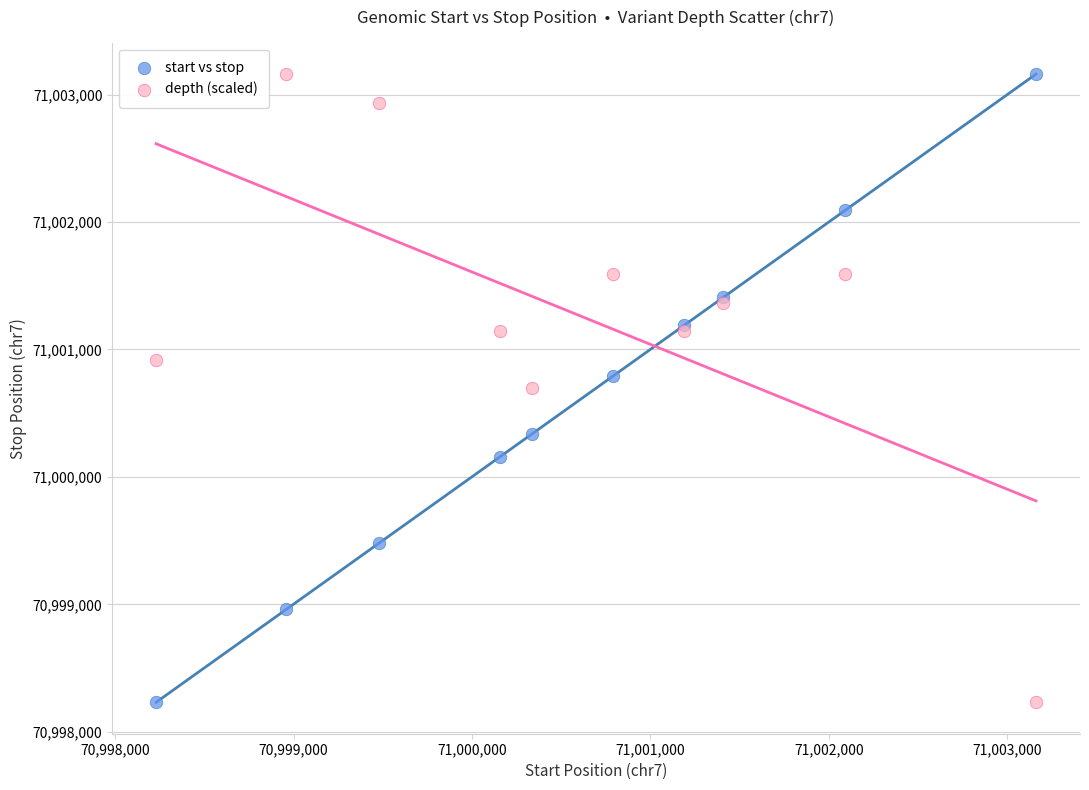

What is the X range (max minus min) for the scatter plot?

4930.0